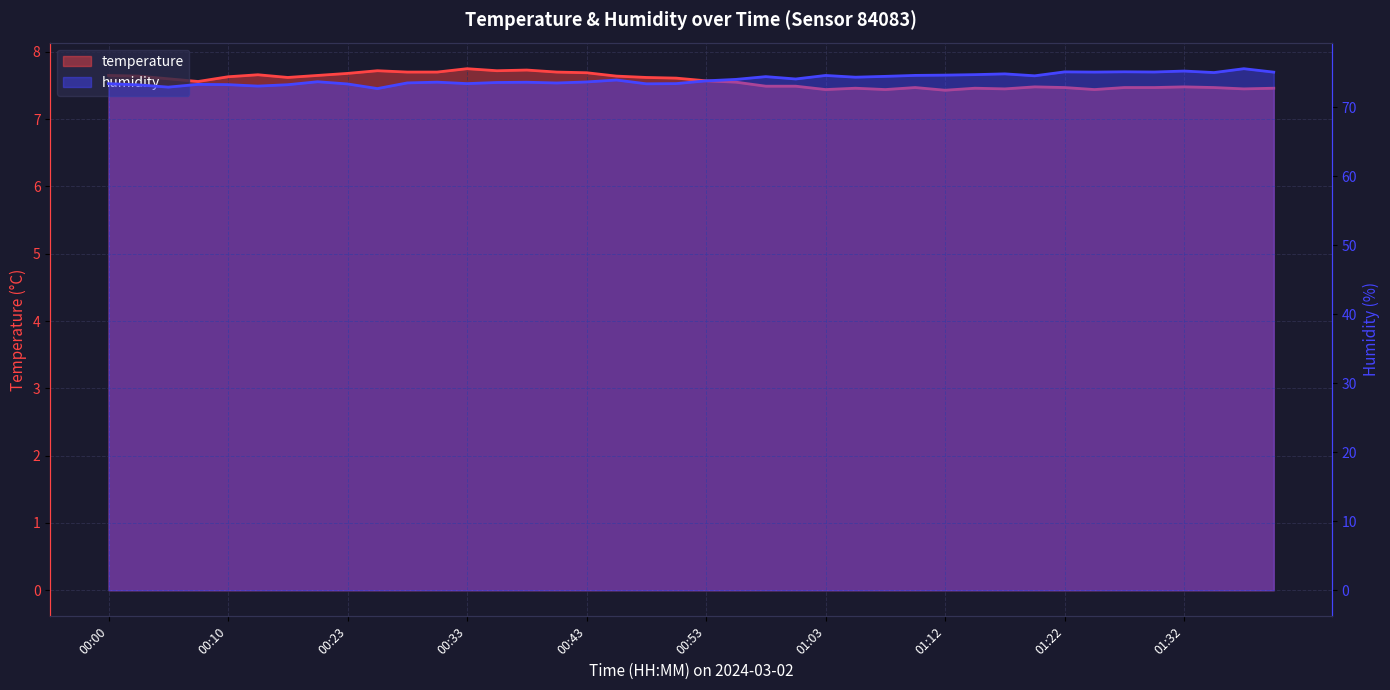

Which series has the widest spread of values?

humidity